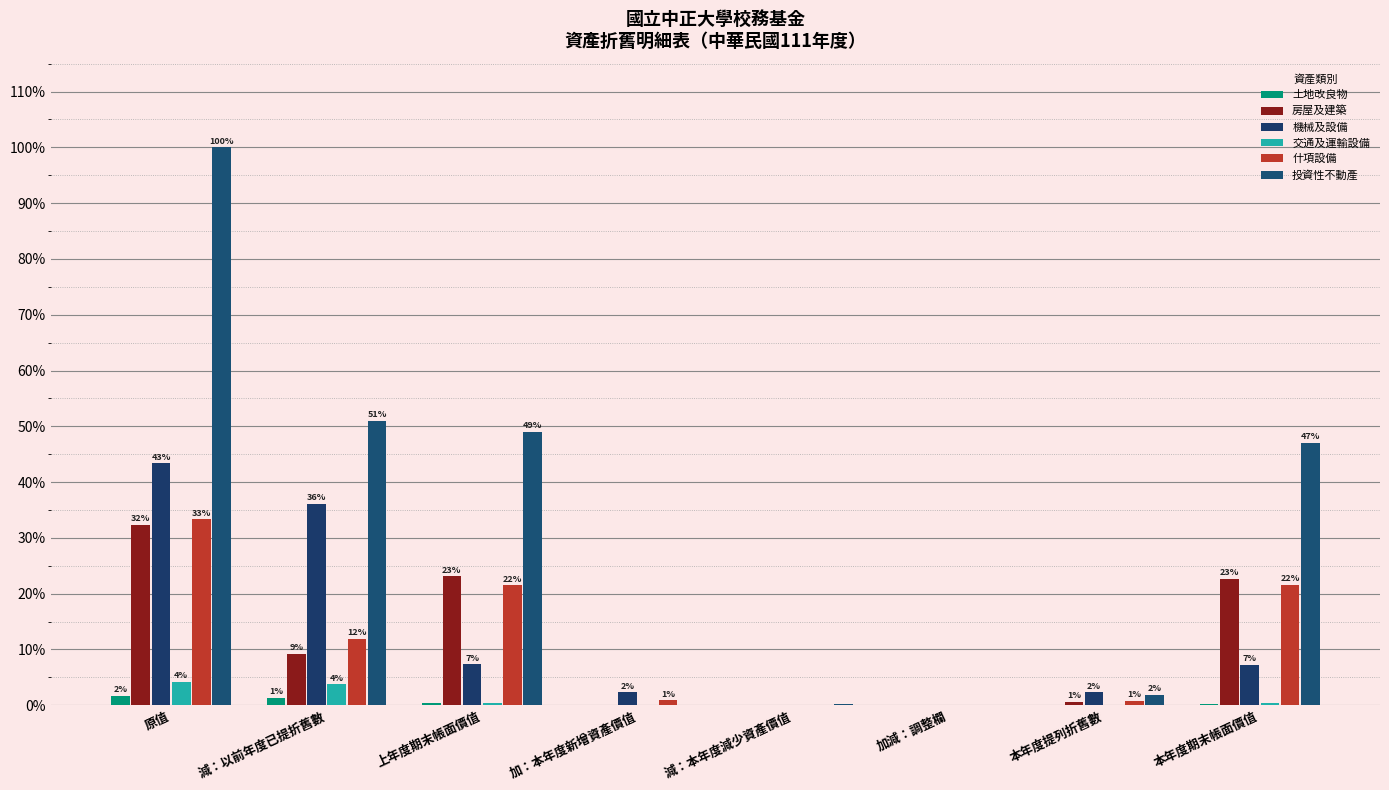

At how many categories does at least one series exceed 41?

4